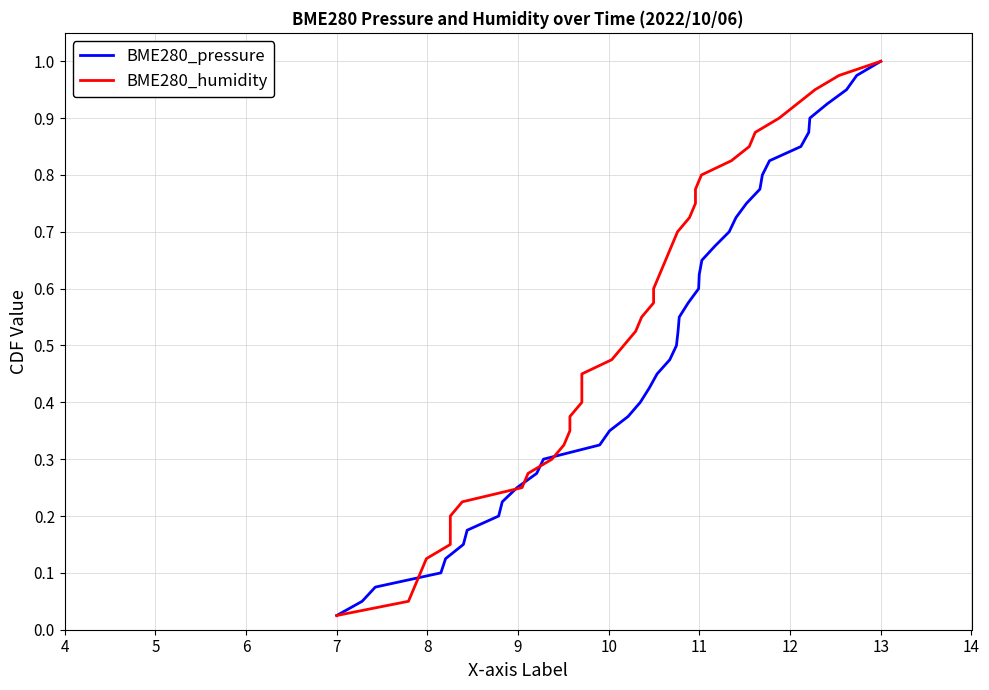

What are all the series names shown in the legend?

BME280_pressure, BME280_humidity